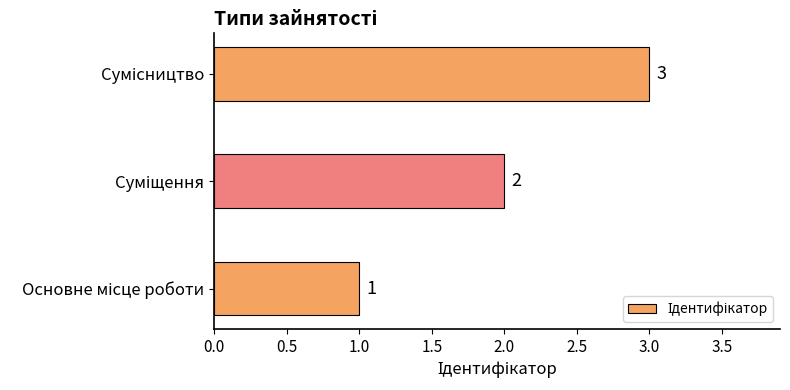

What is the sum of all values?

6